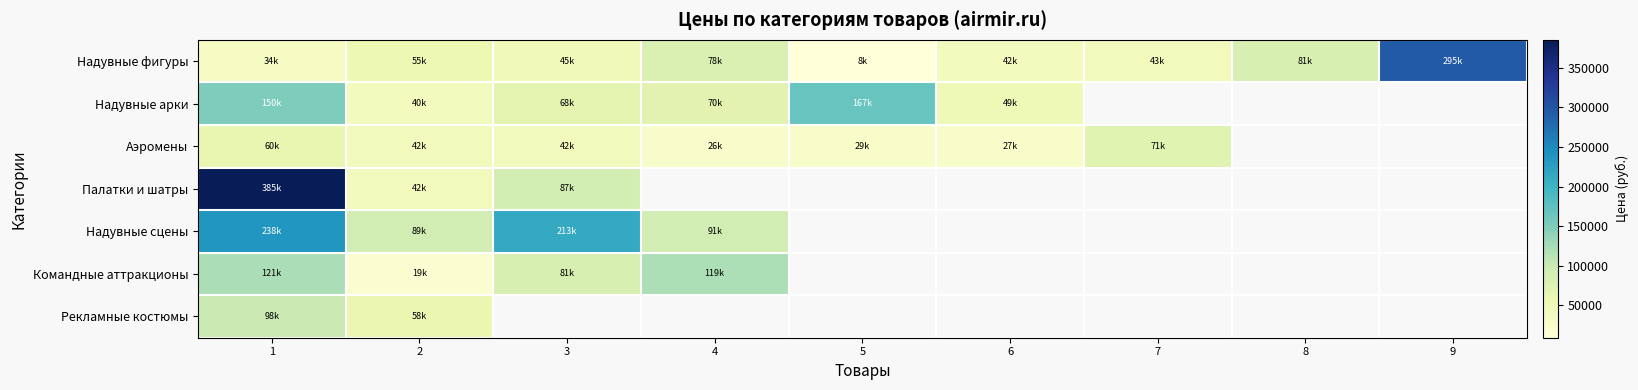

How many positive values does the Палатки и шатры series have?

3